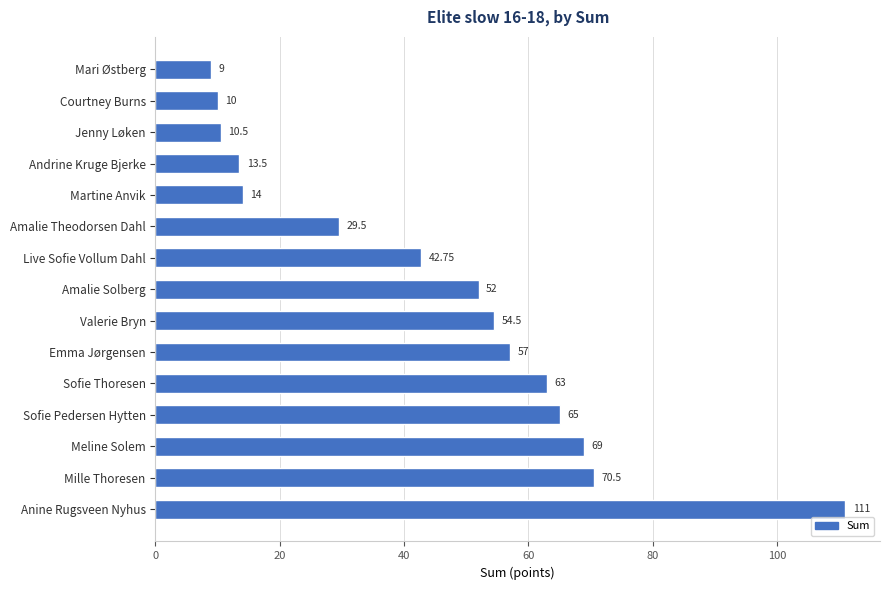

How many series are shown in this chart?

1